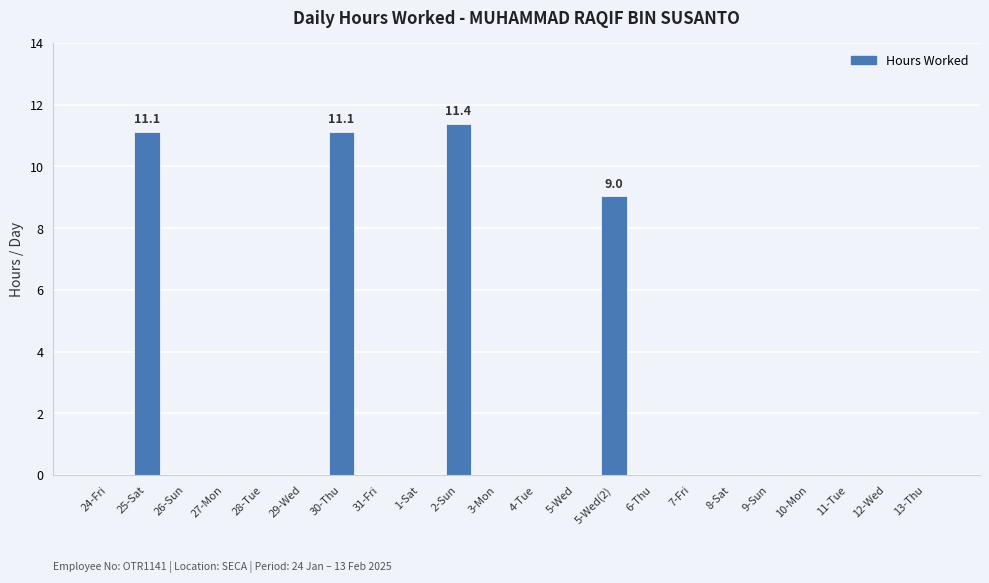

Reading left to right, list all the values displayed in this chart.

24-Fri=0.0	25-Sat=11.1	26-Sun=0.0	27-Mon=0.0	28-Tue=0.0	29-Wed=0.0	30-Thu=11.1	31-Fri=0.0	1-Sat=0.0	2-Sun=11.4	3-Mon=0.0	4-Tue=0.0	5-Wed=0.0	5-Wed(2)=9.0	6-Thu=0.0	7-Fri=0.0	8-Sat=0.0	9-Sun=0.0	10-Mon=0.0	11-Tue=0.0	12-Wed=0.0	13-Thu=0.0